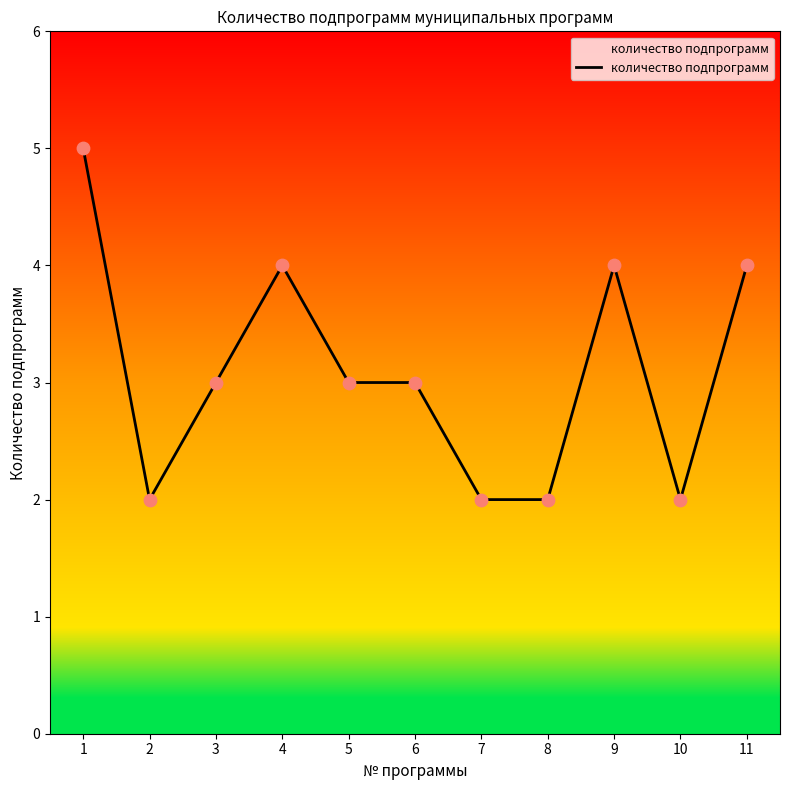

Which has a higher value, 8 or 6?

6